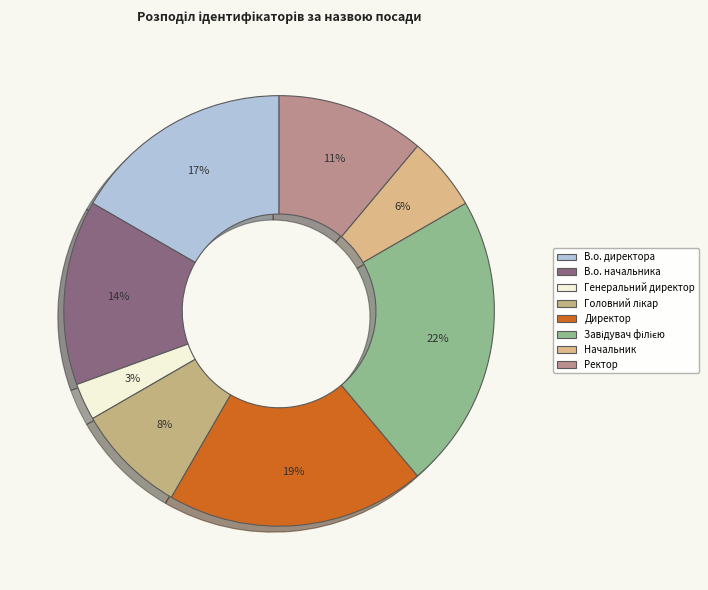

To the nearest percent, what is the difference between the Головний лікар and Директор slice percentages?

11%